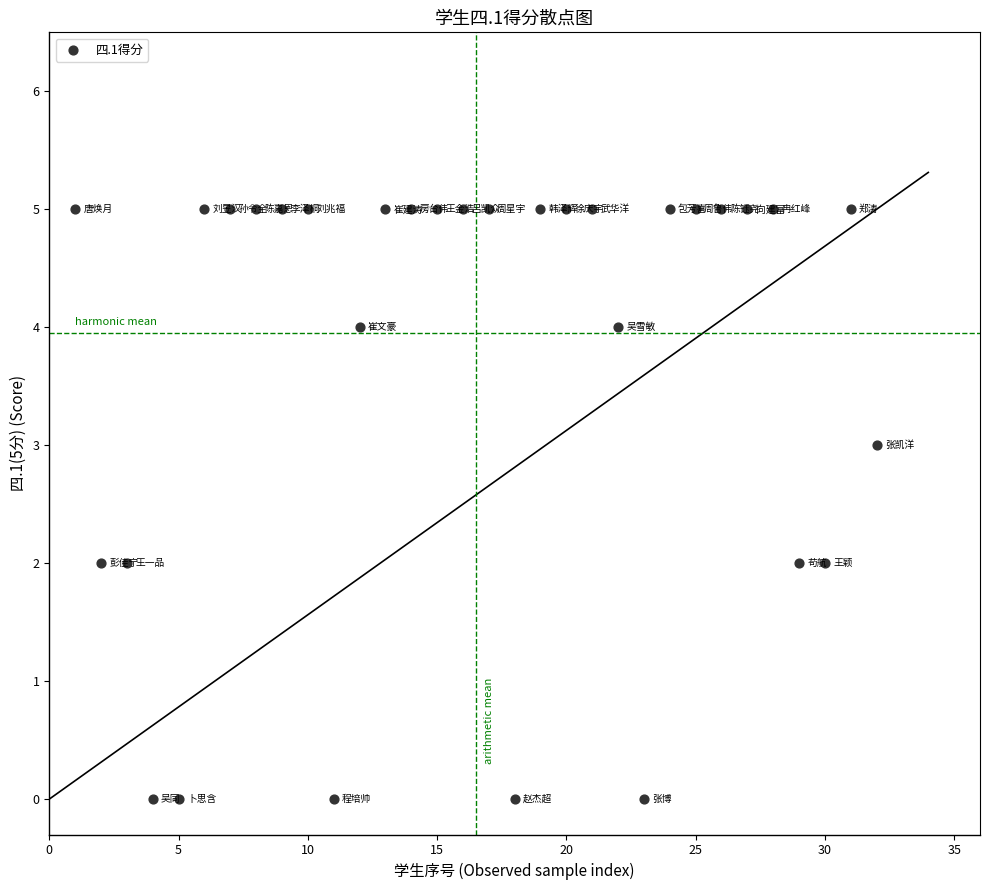

What is the range of X values (max minus min)?

31